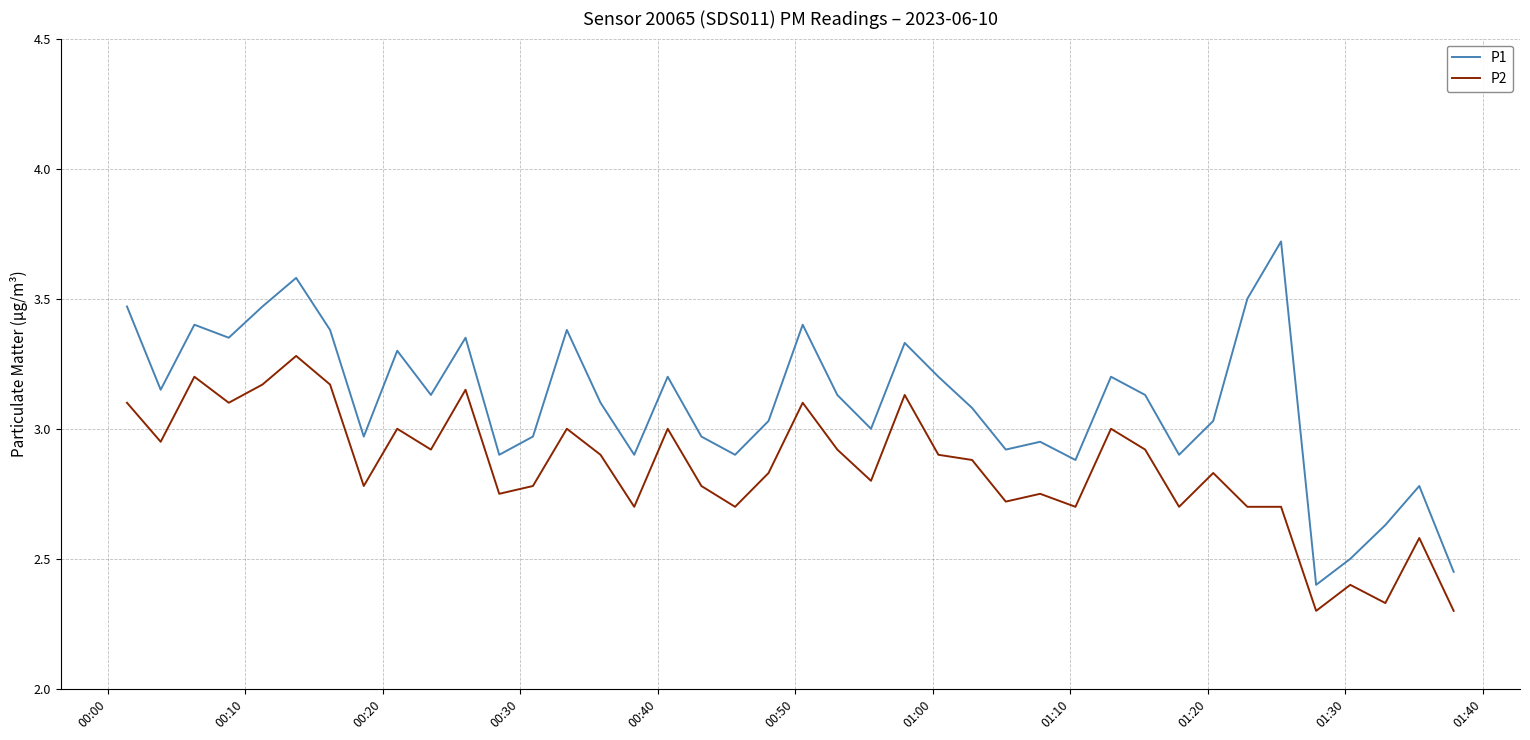

Which series has the largest total across all categories?

P1